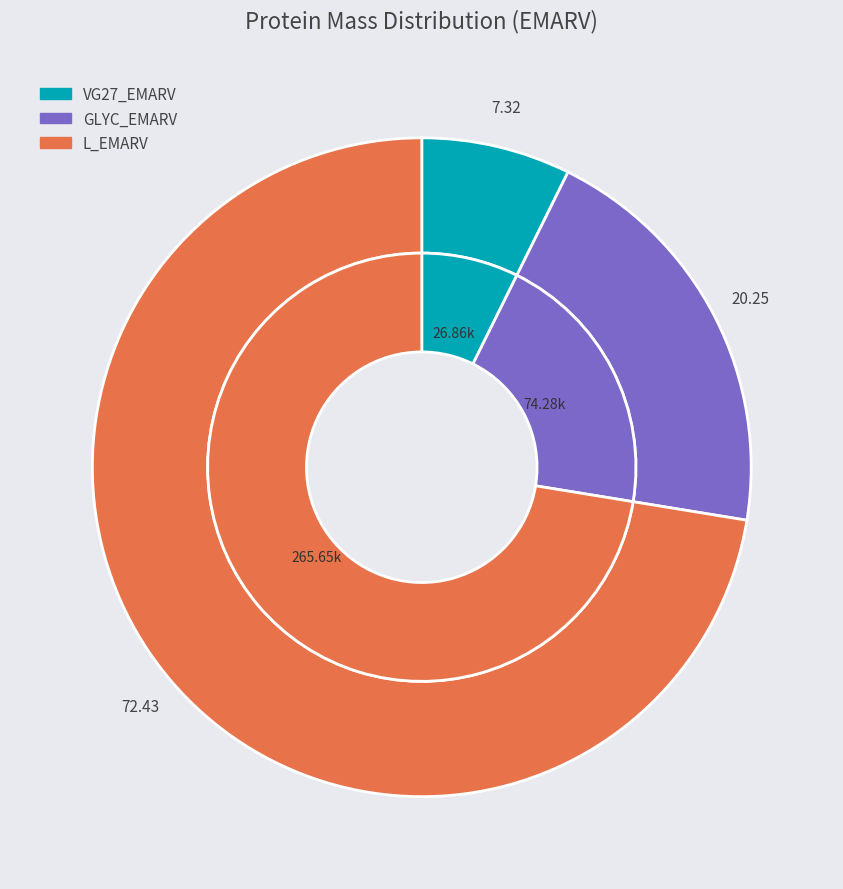

What percentage is the GLYC_EMARV slice, to the nearest percent?

20%